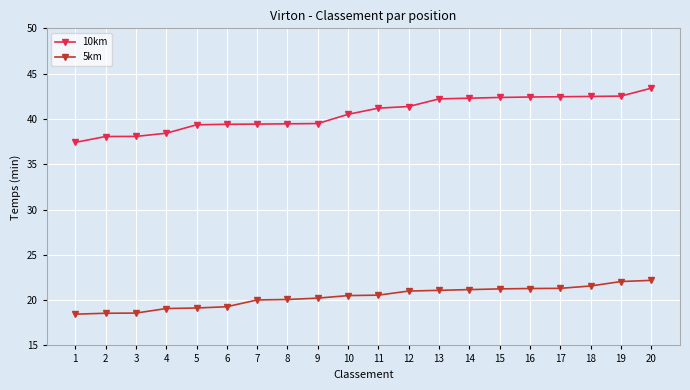

How many categories are shown in the chart?

20